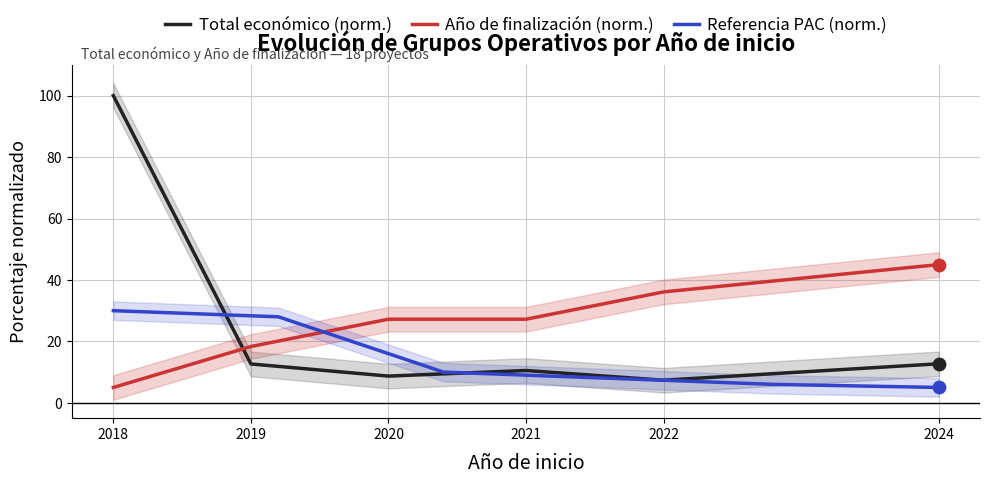

Which series contains the highest Y value?

Total económico (norm.)